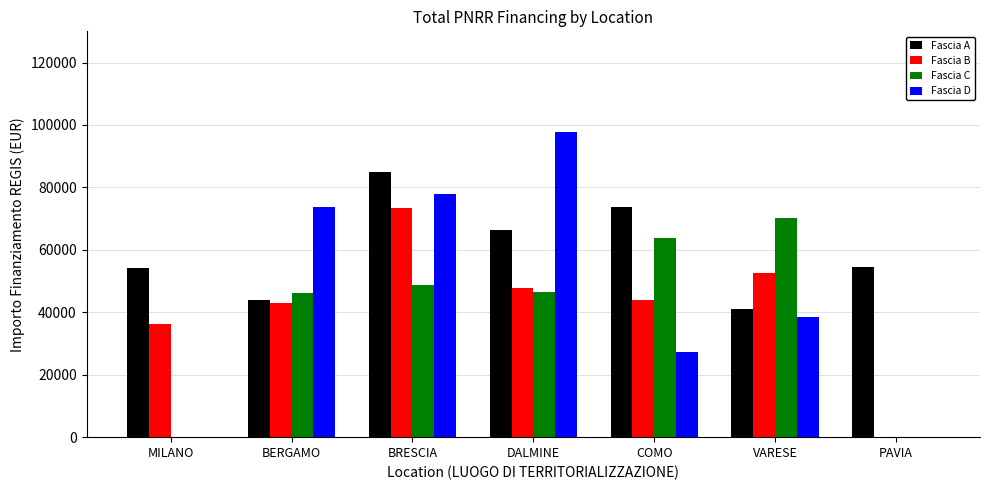

Is the value of Fascia A at PAVIA greater than the value of Fascia D at PAVIA?

Yes